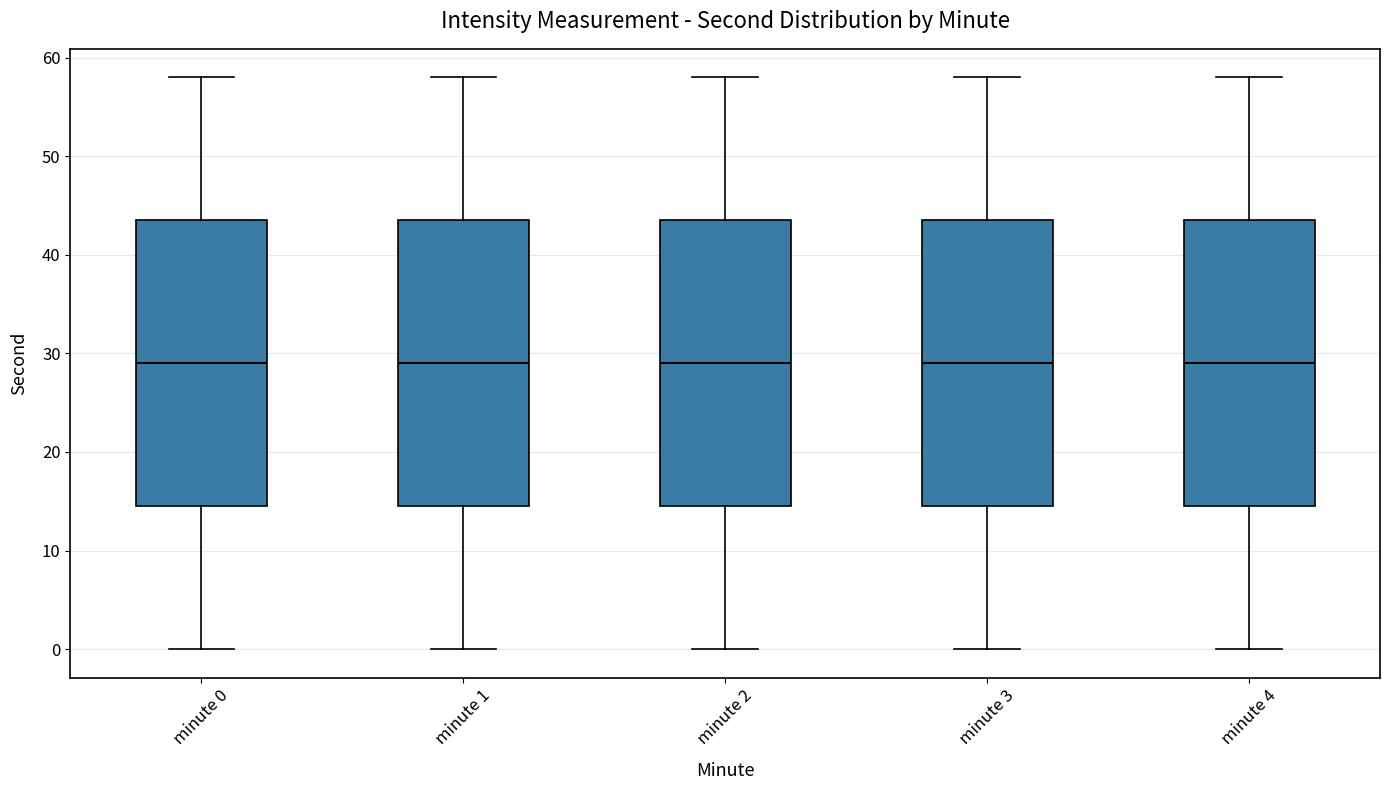

Reading left to right, read every box against the y-axis: the position of its median line, the range the box covers, and the ends of its whiskers. The values are not printed on the chart, so give them approximately, as read against the axis.

minute 0: median 29, box 15 to 44, whiskers 0 to 58
minute 1: median 29, box 15 to 44, whiskers 0 to 58
minute 2: median 29, box 15 to 44, whiskers 0 to 58
minute 3: median 29, box 15 to 44, whiskers 0 to 58
minute 4: median 29, box 15 to 44, whiskers 0 to 58